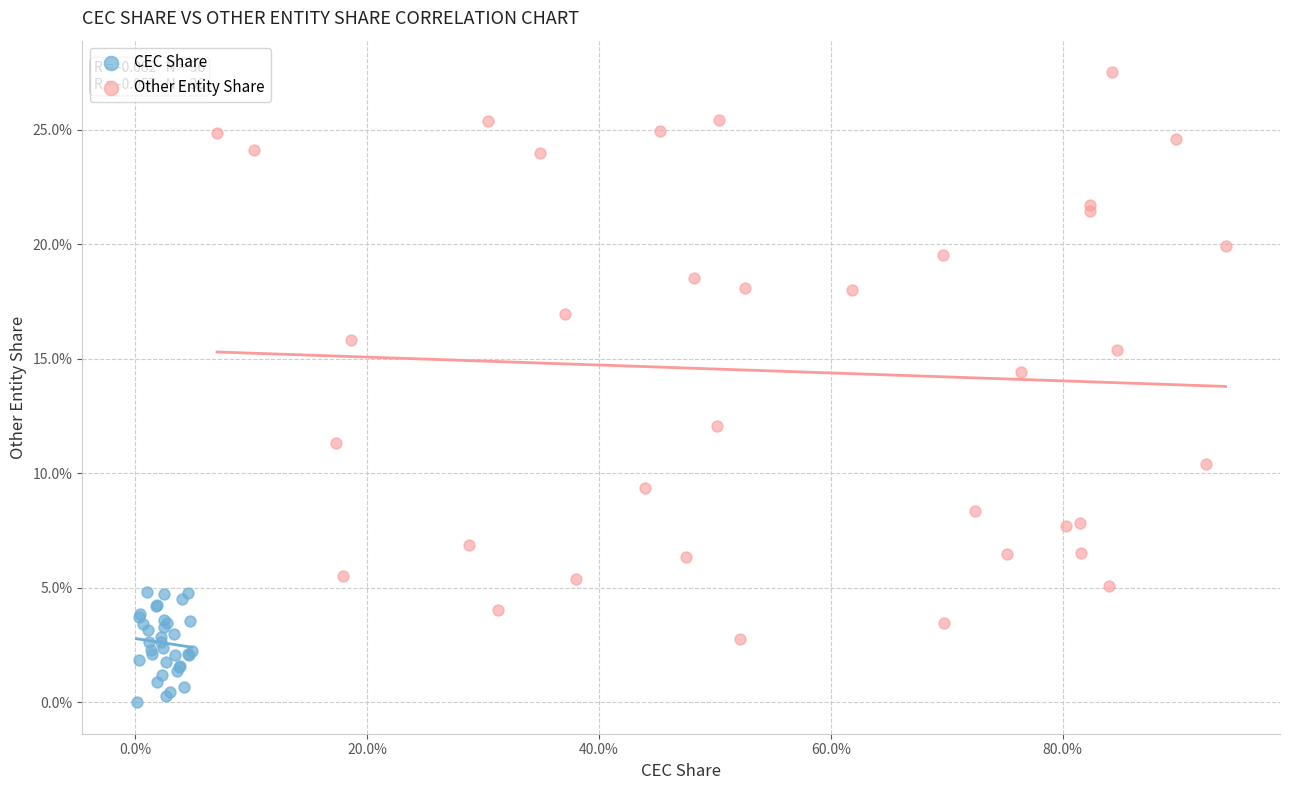

What are all the series names shown in the legend?

CEC Share, Other Entity Share